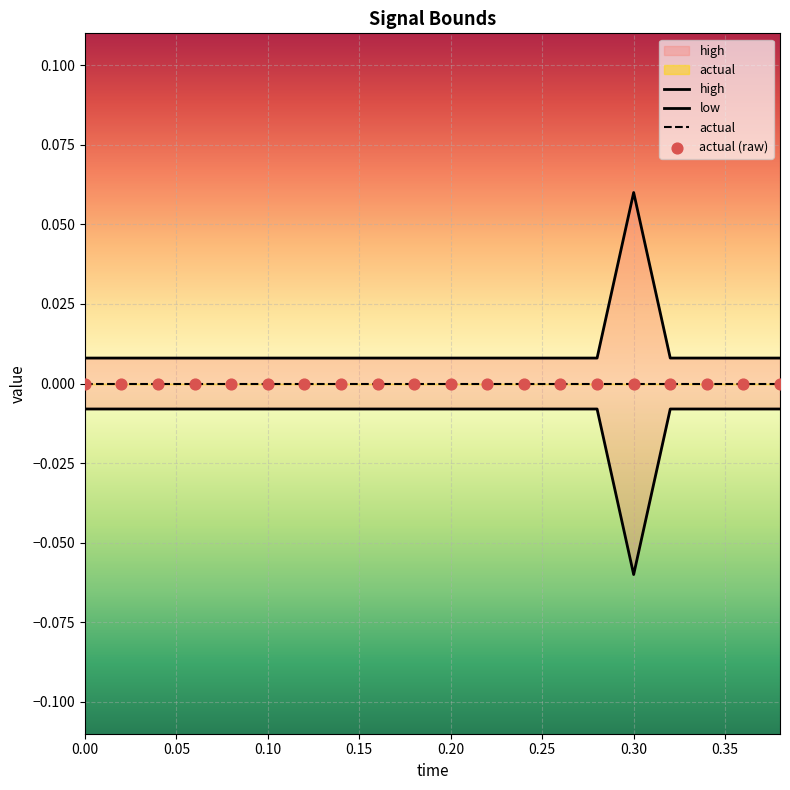

What are all the series names shown in the legend?

high, low, actual, actual (raw)